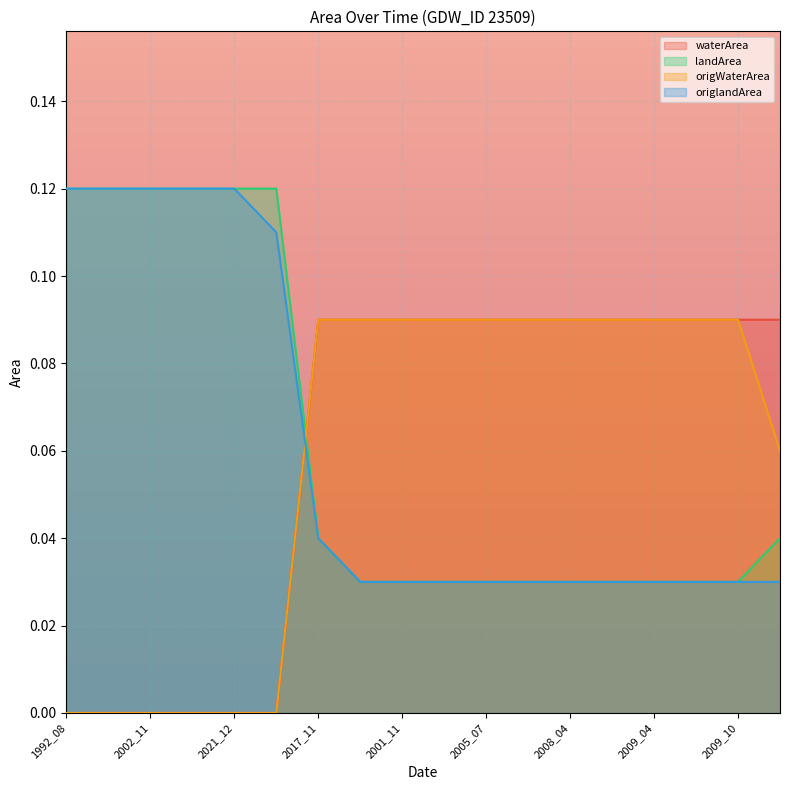

Is it true that origlandArea equals 0.2 at 2020_02?

False